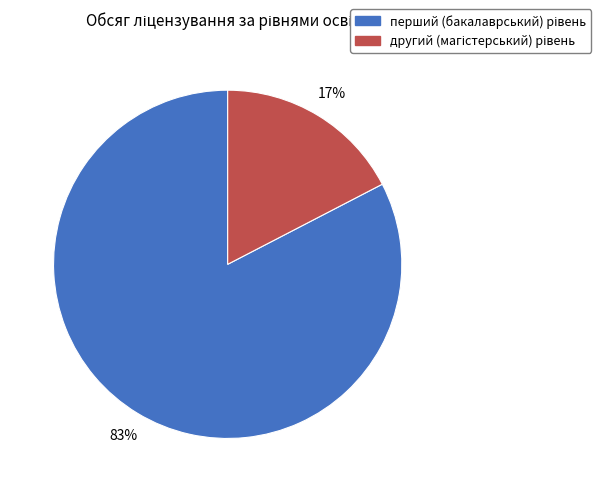

Is there a majority slice in this chart?

Yes